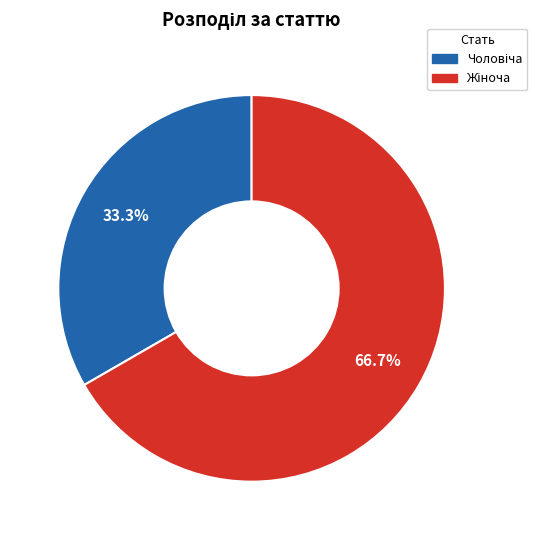

Which slice is the largest?

Жіноча